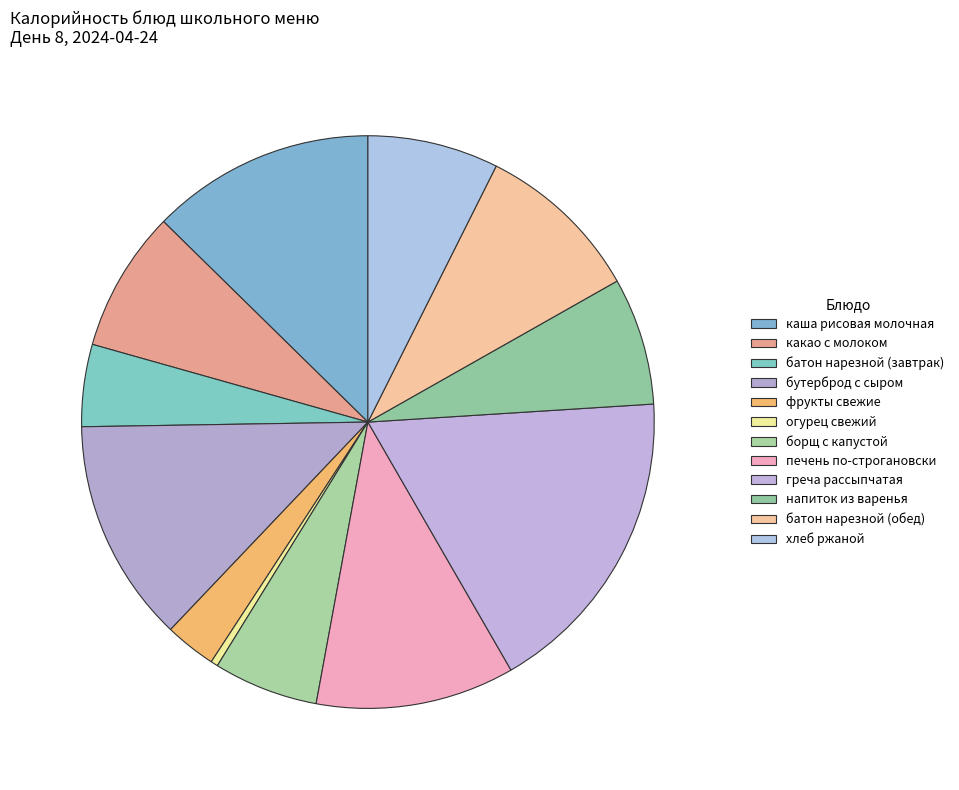

How many slices are in this pie chart?

12